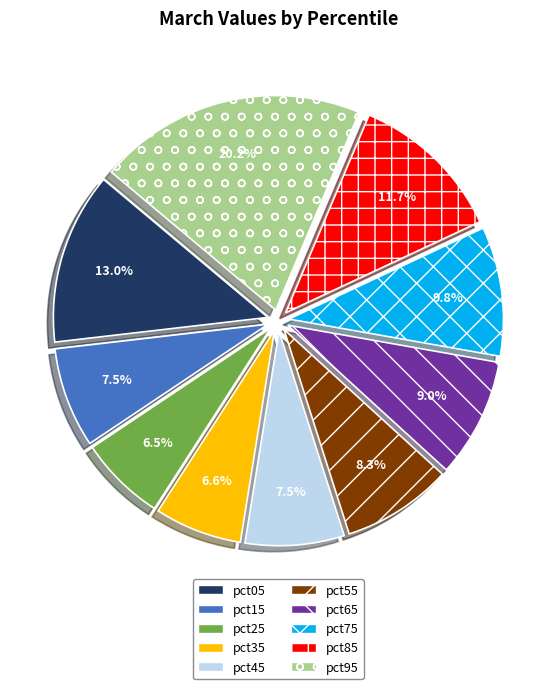

Which slice is the largest?

pct95